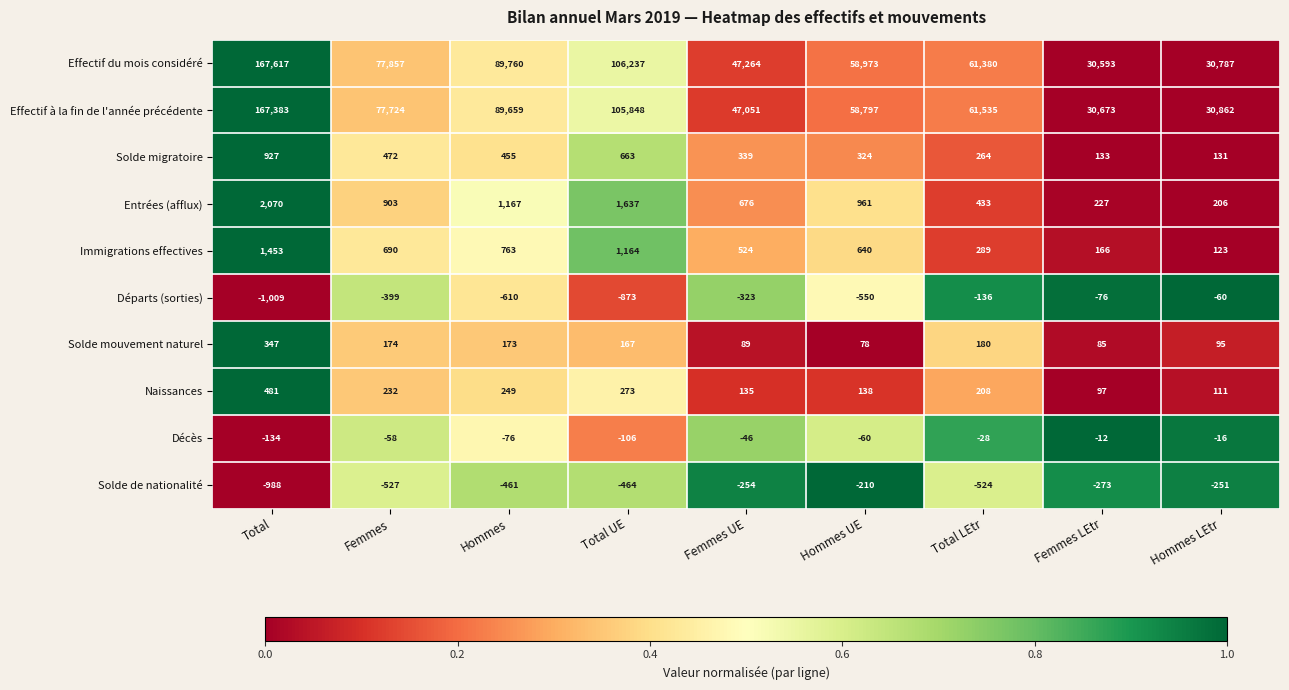

What is the difference between the highest and lowest values at Total?

168626